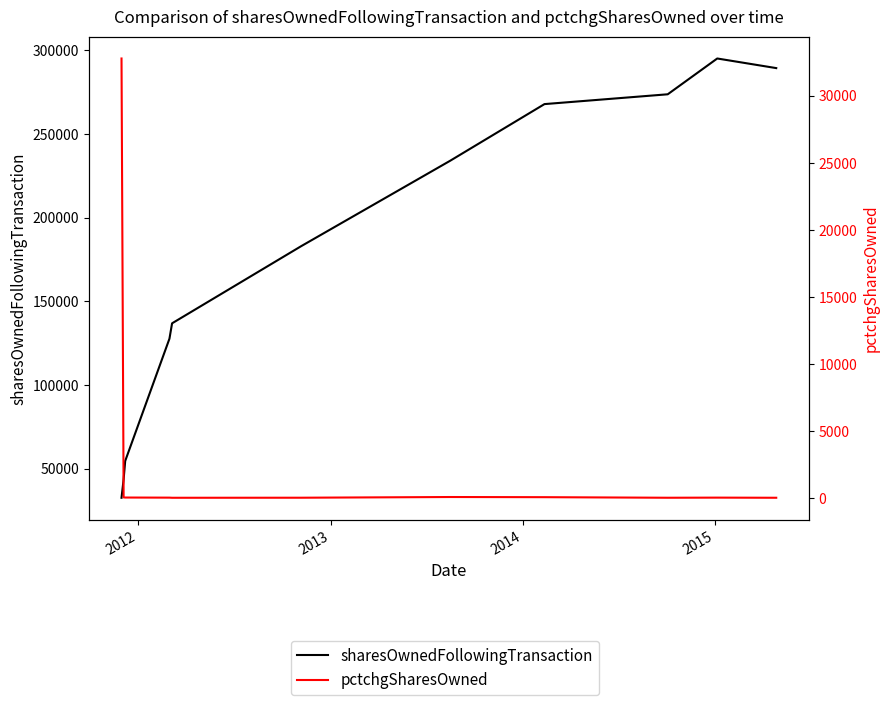

Which series has the largest total across all categories?

sharesOwnedFollowingTransaction